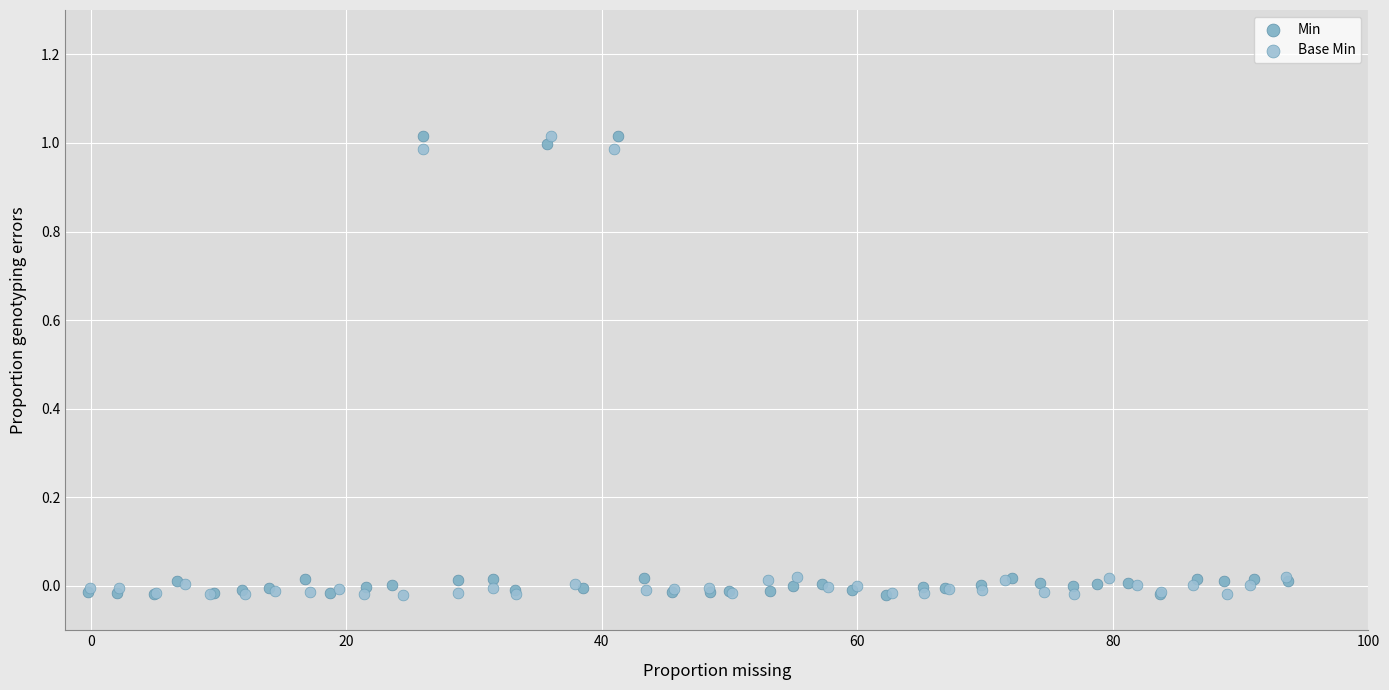

What are all the series names shown in the legend?

Min, Base Min